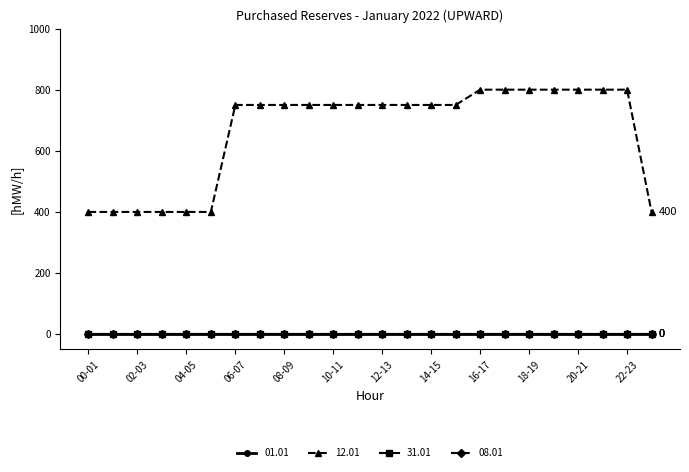

What is the label of the 16th point from the right?

08-09